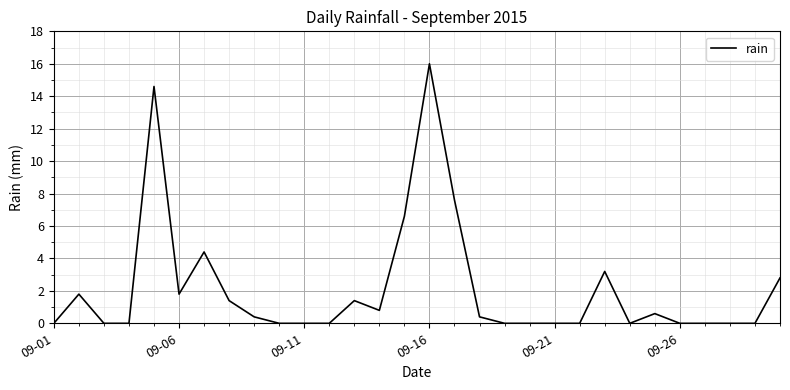

What is the difference between the maximum and minimum values?

16.0